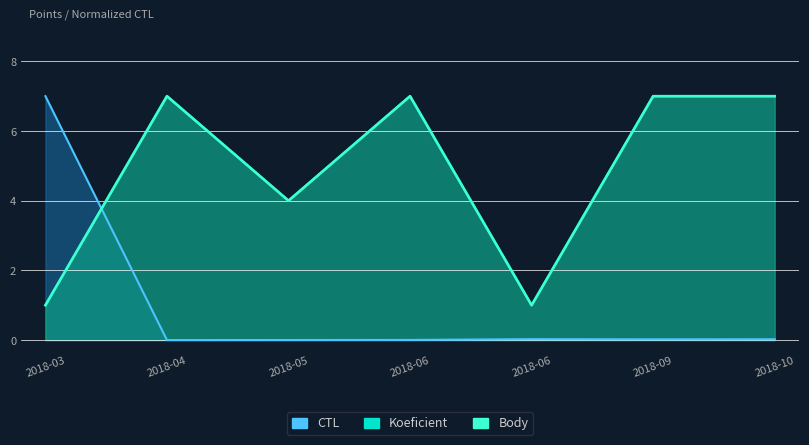

What is the sum of all CTL values?

7.1